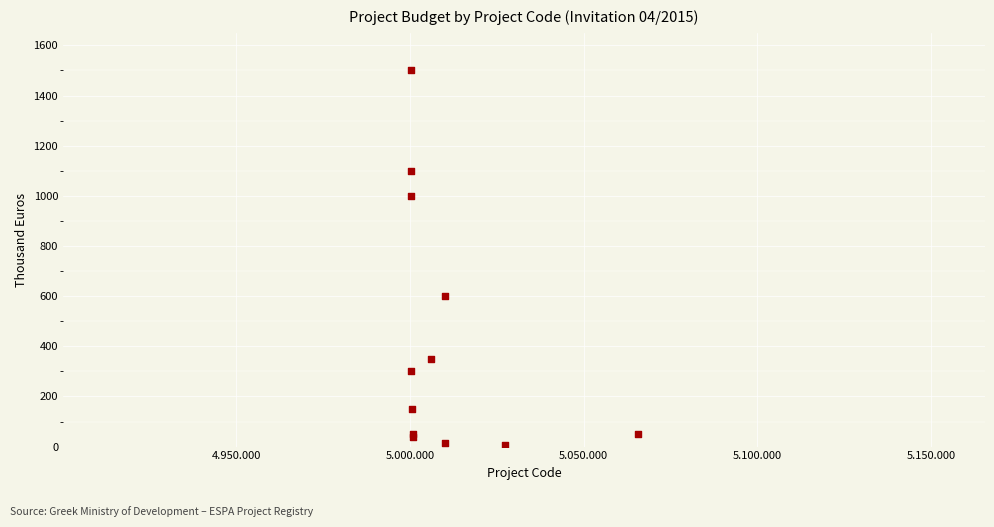

What Y value in the scatter plot is closest to 752?

600